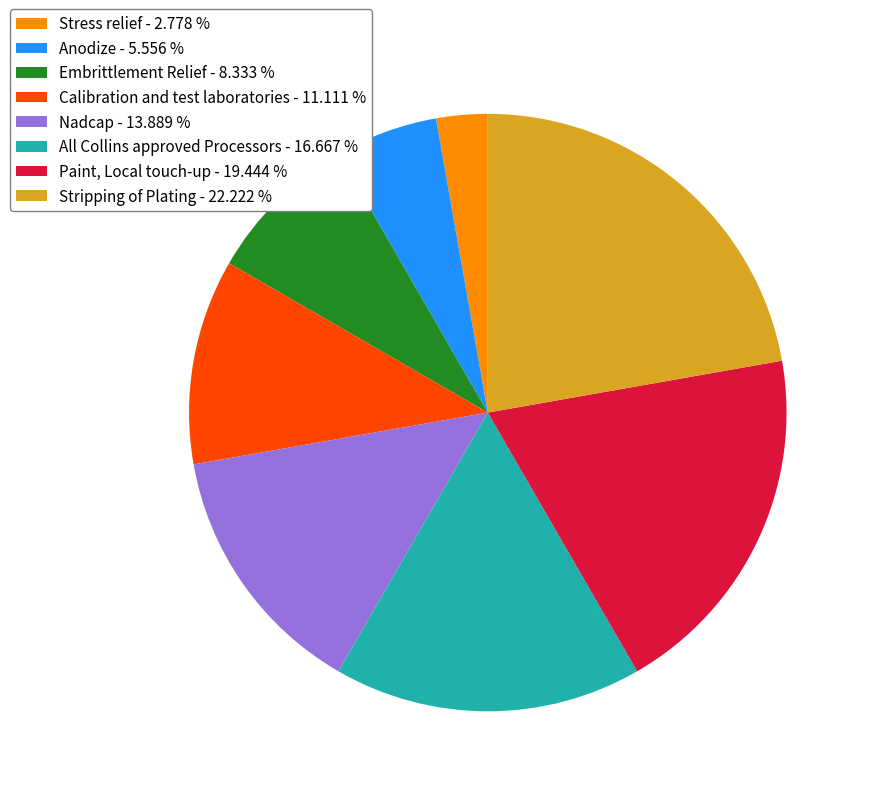

Count the number of slices in the pie.

8